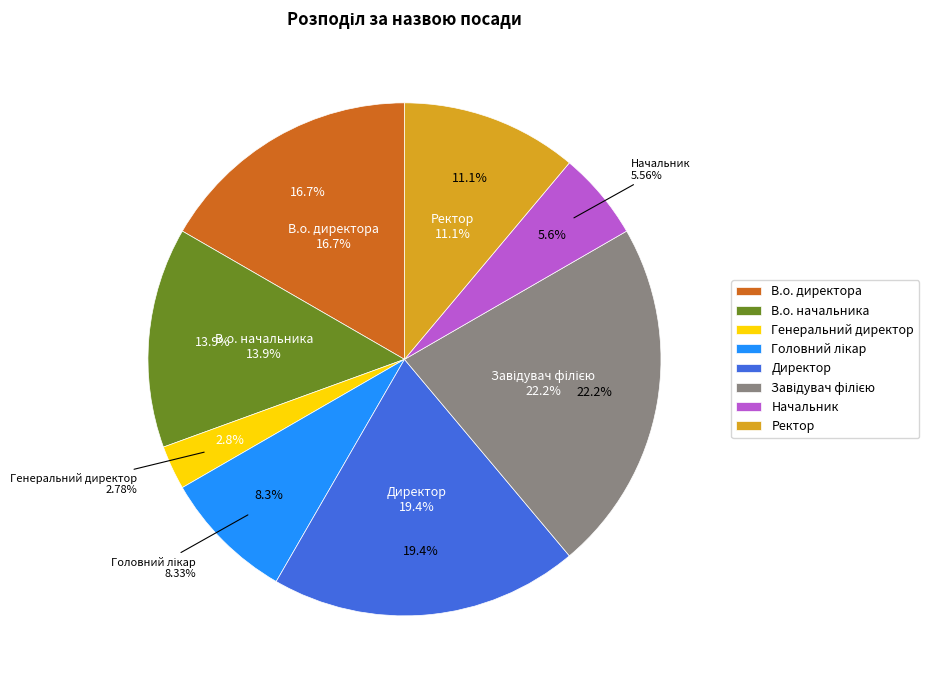

To the nearest percent, what is the difference between the Начальник and Ректор slice percentages?

6%